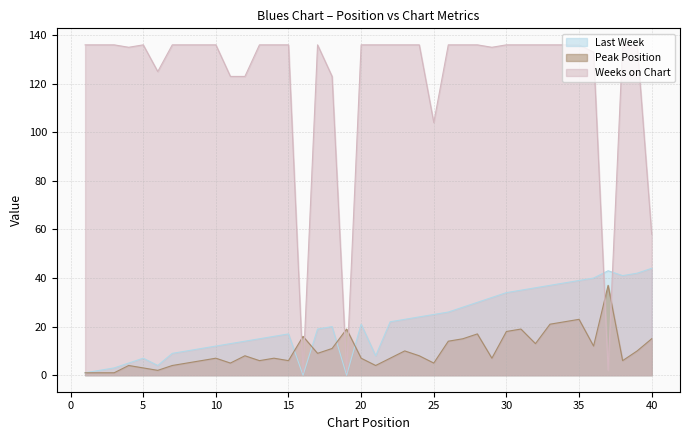

True or false: Weeks on Chart has more than 0 interior local peaks.

True